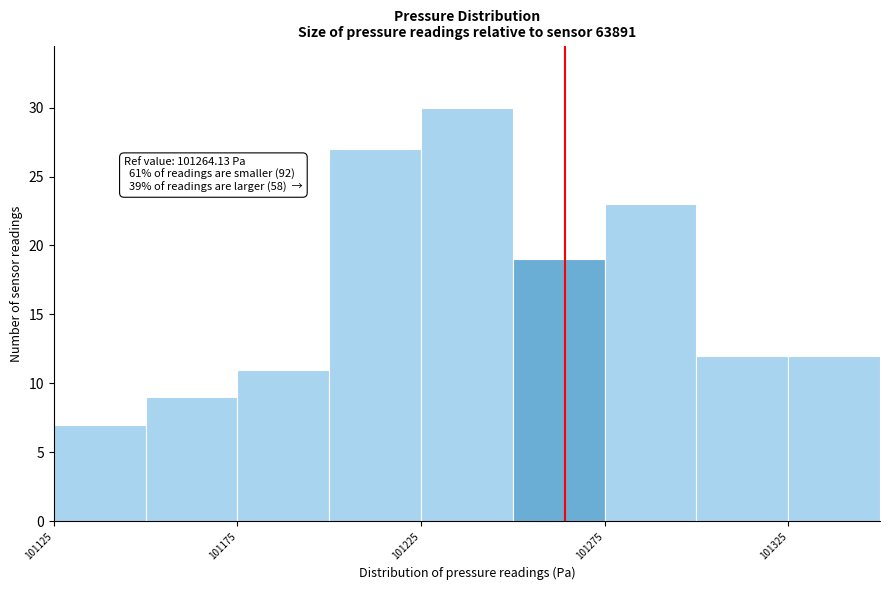

Over which range of the x-axis is the bar tallest?

101225 to 101250